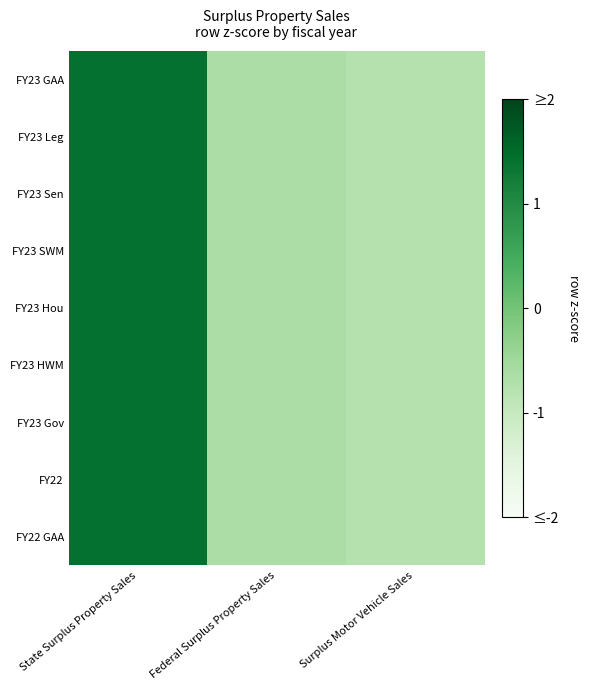

Reading right to left, extract all data points from this chart.

FY23 GAA: Surplus Motor Vehicle Sales=-0.8	Federal Surplus Property Sales=-0.7	State Surplus Property Sales=1.4
FY23 Leg: Surplus Motor Vehicle Sales=-0.8	Federal Surplus Property Sales=-0.7	State Surplus Property Sales=1.4
FY23 Sen: Surplus Motor Vehicle Sales=-0.8	Federal Surplus Property Sales=-0.7	State Surplus Property Sales=1.4
FY23 SWM: Surplus Motor Vehicle Sales=-0.8	Federal Surplus Property Sales=-0.7	State Surplus Property Sales=1.4
FY23 Hou: Surplus Motor Vehicle Sales=-0.8	Federal Surplus Property Sales=-0.7	State Surplus Property Sales=1.4
FY23 HWM: Surplus Motor Vehicle Sales=-0.8	Federal Surplus Property Sales=-0.7	State Surplus Property Sales=1.4
FY23 Gov: Surplus Motor Vehicle Sales=-0.8	Federal Surplus Property Sales=-0.7	State Surplus Property Sales=1.4
FY22: Surplus Motor Vehicle Sales=-0.8	Federal Surplus Property Sales=-0.7	State Surplus Property Sales=1.4
FY22 GAA: Surplus Motor Vehicle Sales=-0.8	Federal Surplus Property Sales=-0.7	State Surplus Property Sales=1.4